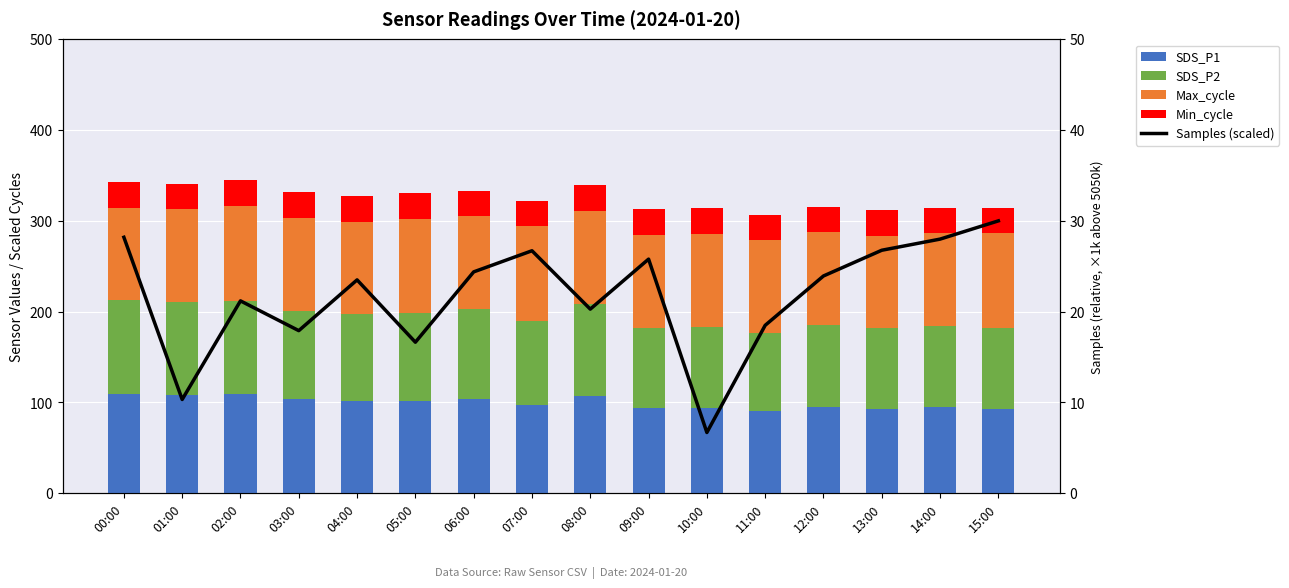

What is the difference between the maximum and minimum values in the Max_cycle series?

2.5